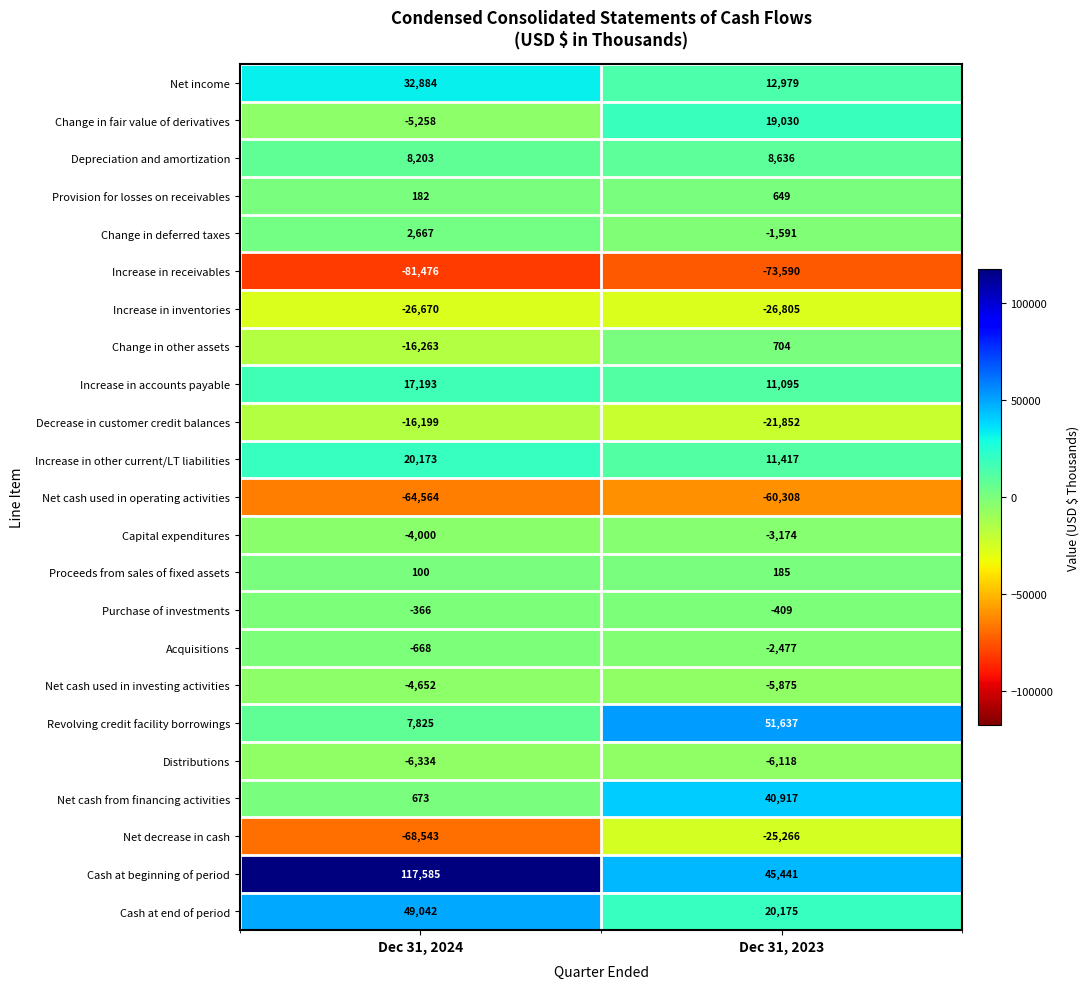

At which label is Net decrease in cash closest to -46904?

Dec 31, 2023